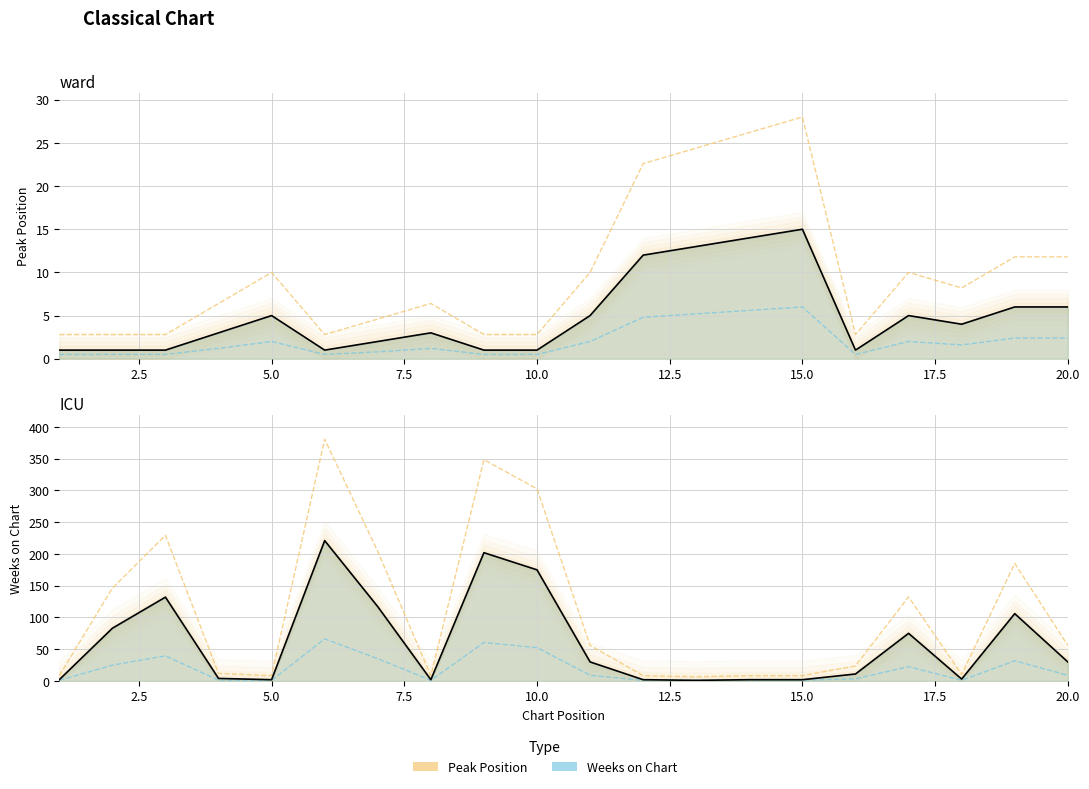

Count the number of data series in this chart.

2